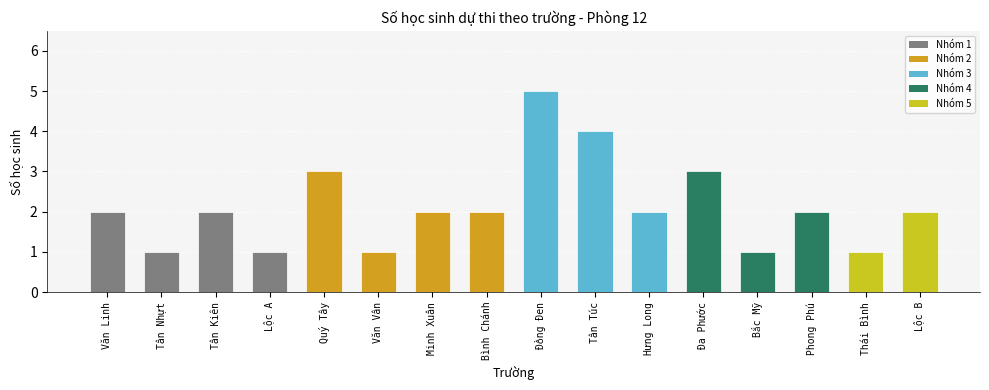

What position from the right is Tân Túc?

7